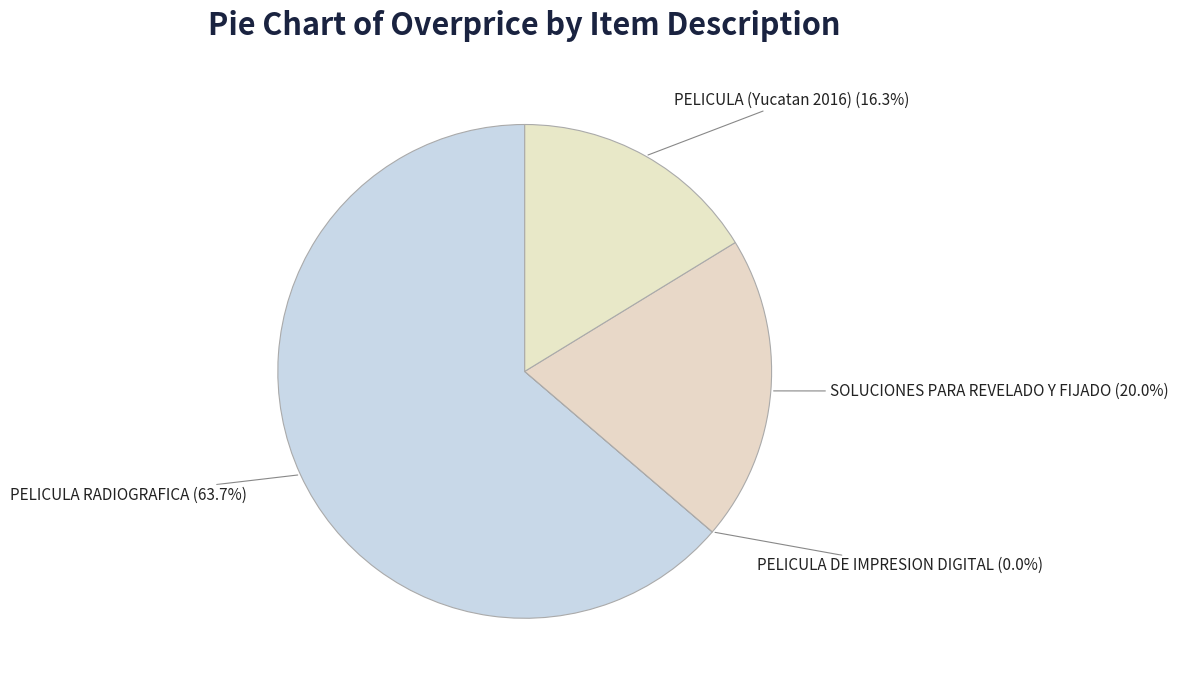

To the nearest percent, what is the difference between the PELICULA (Yucatan 2016) and SOLUCIONES PARA REVELADO Y FIJADO slice percentages?

4%